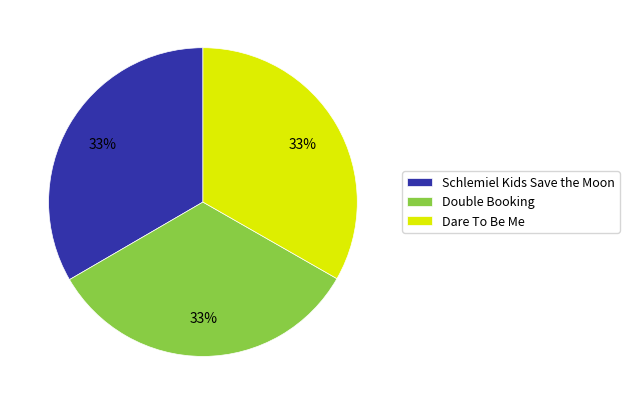

How many segments does this pie chart have?

3